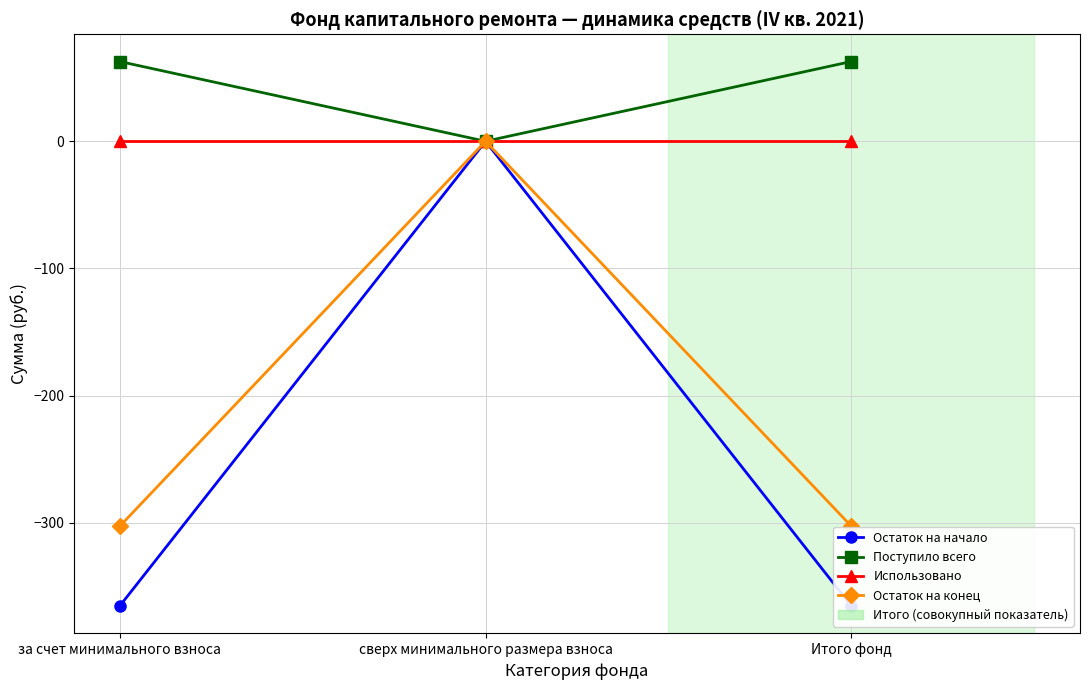

Is it true that Остаток на начало equals -365.3 at за счет минимального взноса?

True